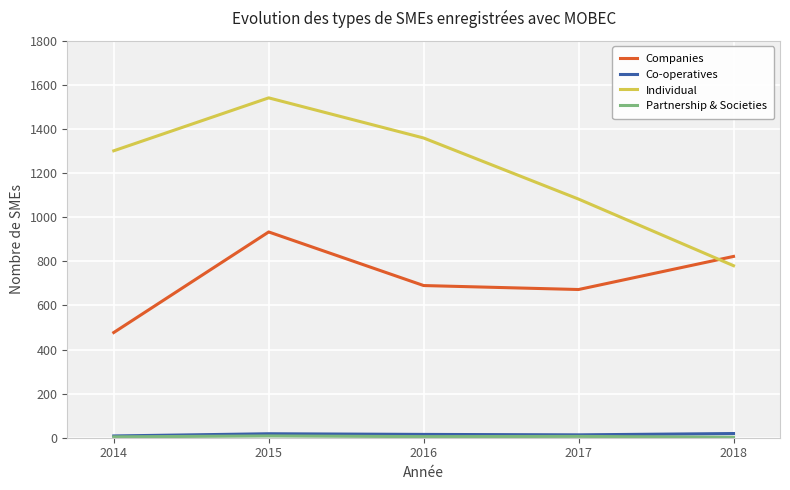

What is the sum of all Individual values?

6063